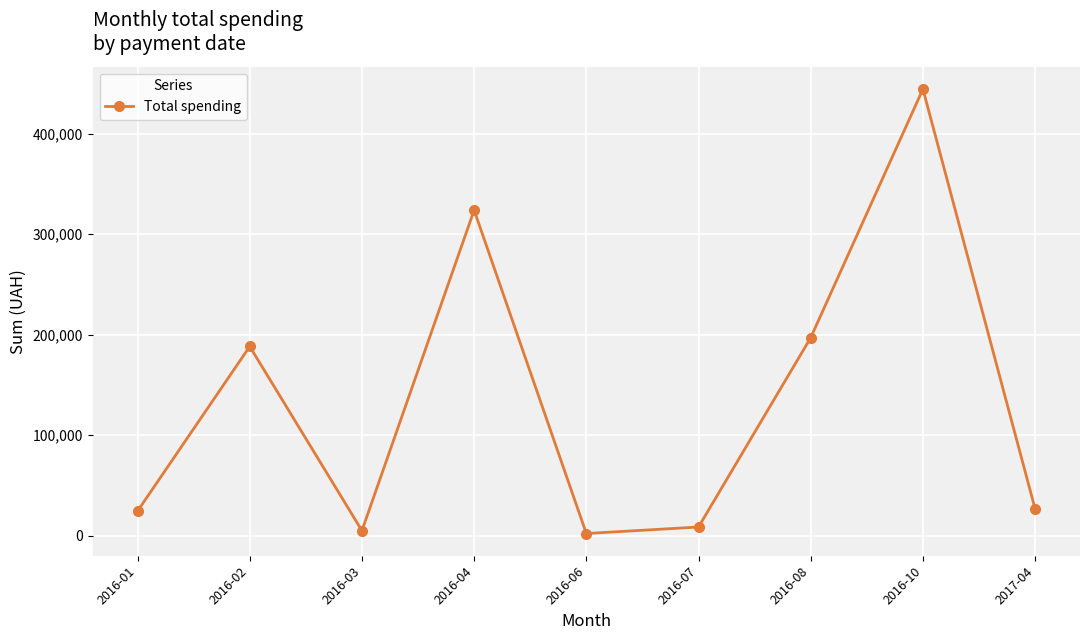

Where is the first local minimum?

2016-03